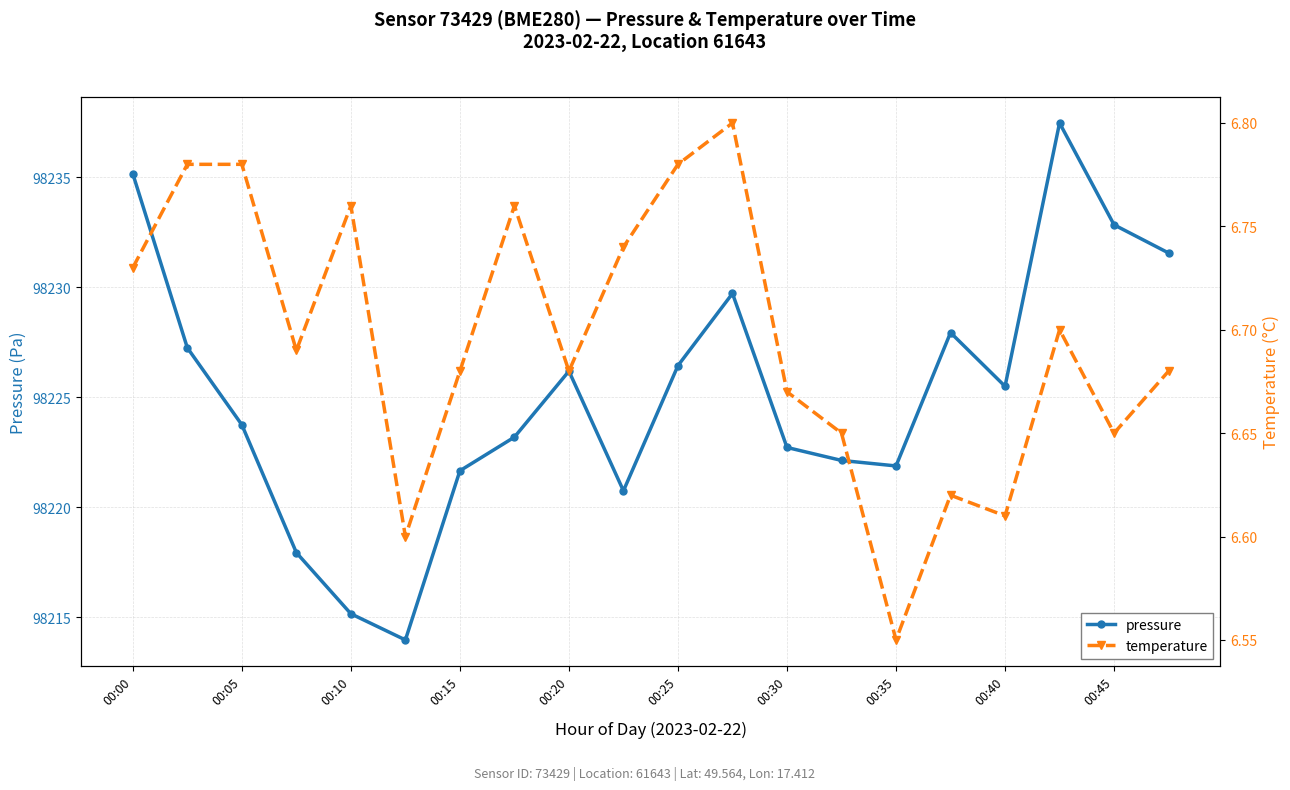

True or false: pressure and temperature intersect in this chart.

False